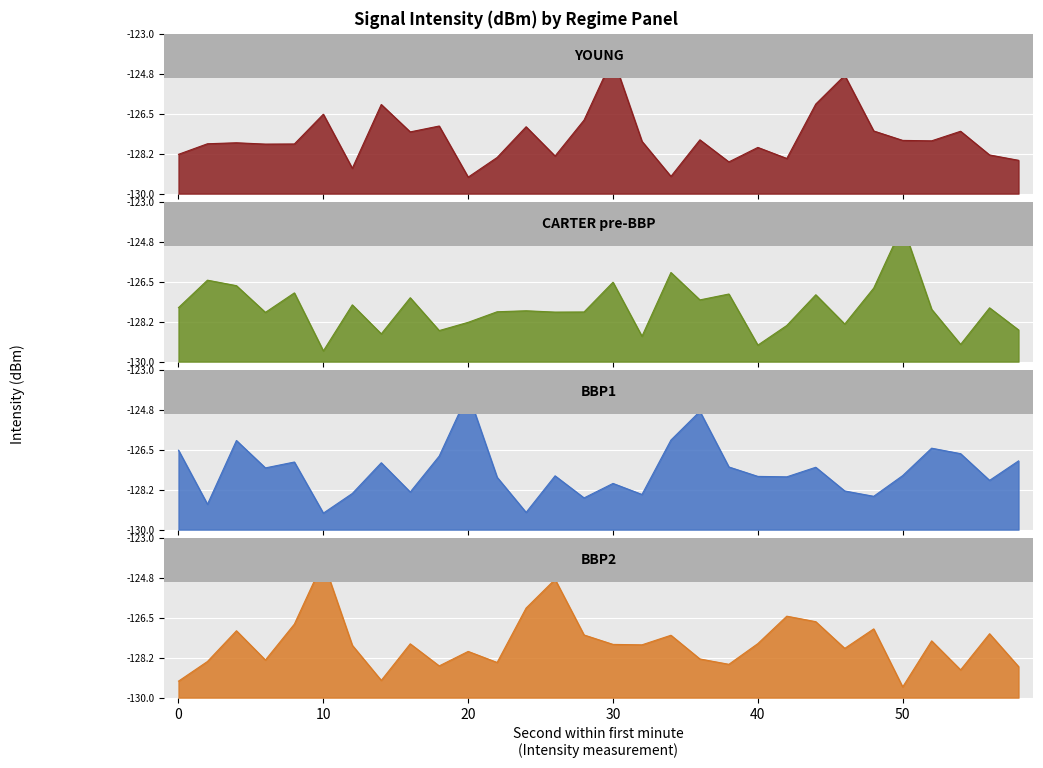

What is the minimum value for CARTER pre-BBP?

-129.5